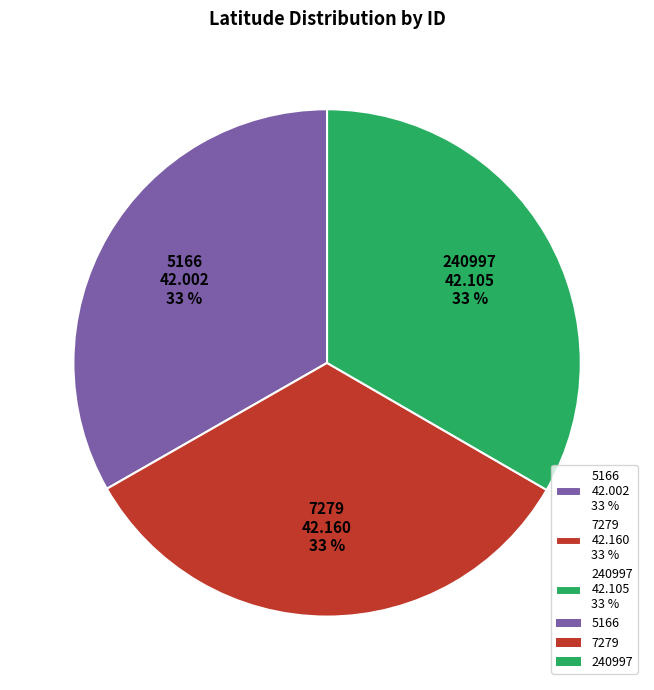

What is the ratio of the value at 240997 to the value at 7279?

1.0